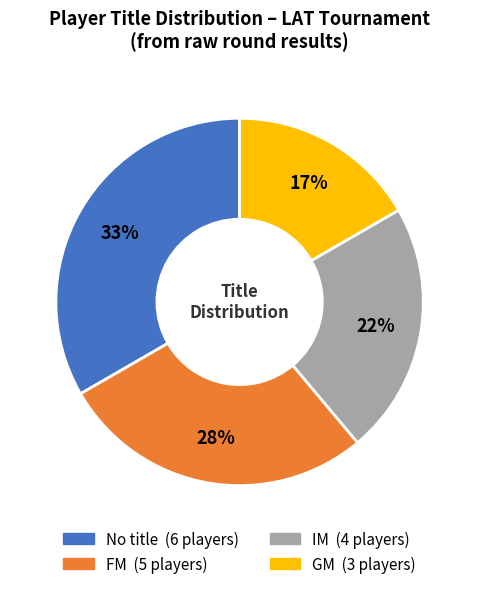

Does any single category account for the majority?

No